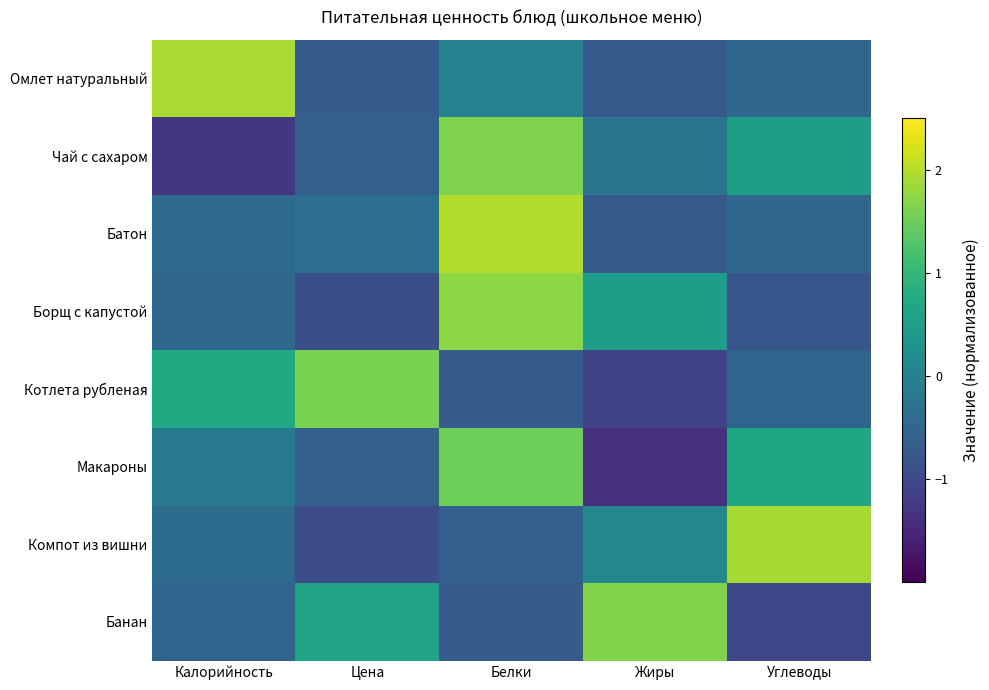

Reading right to left, extract all data points from this chart.

Омлет натуральный: Углеводы=-0.5	Жиры=-0.7	Белки=-0.0	Цена=-0.7	Калорийность=1.9
Чай с сахаром: Углеводы=0.5	Жиры=-0.3	Белки=1.6	Цена=-0.6	Калорийность=-1.3
Батон: Углеводы=-0.5	Жиры=-0.7	Белки=2.0	Цена=-0.4	Калорийность=-0.4
Борщ с капустой: Углеводы=-0.8	Жиры=0.5	Белки=1.7	Цена=-0.9	Калорийность=-0.5
Котлета рубленая: Углеводы=-0.5	Жиры=-1.1	Белки=-0.7	Цена=1.6	Калорийность=0.7
Макароны: Углеводы=0.6	Жиры=-1.4	Белки=1.5	Цена=-0.6	Калорийность=-0.1
Компот из вишни: Углеводы=1.9	Жиры=0.1	Белки=-0.6	Цена=-0.9	Калорийность=-0.4
Банан: Углеводы=-1.0	Жиры=1.7	Белки=-0.7	Цена=0.6	Калорийность=-0.6